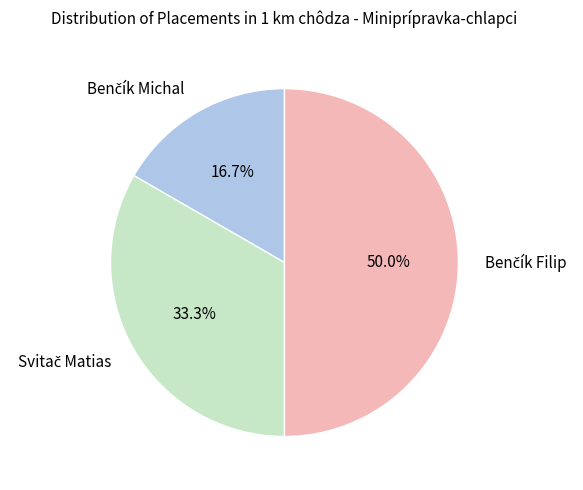

To the nearest percent, what is the average slice percentage?

33%